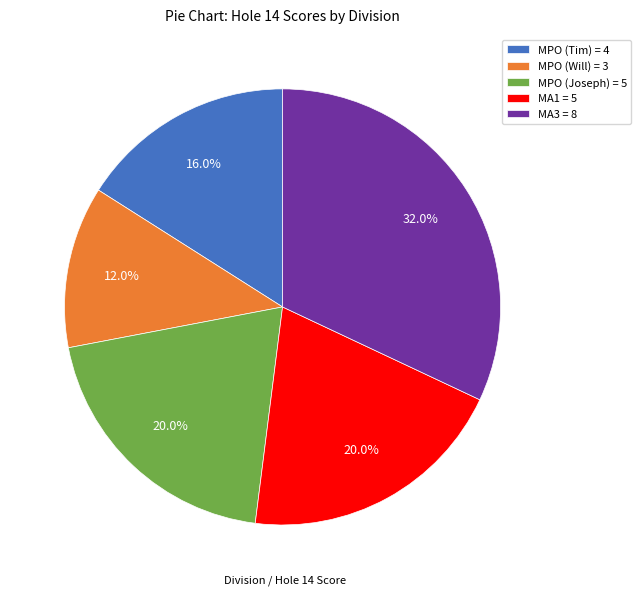

Combined, do MPO (Will) = 3 and MA1 = 5 account for over 50%?

No